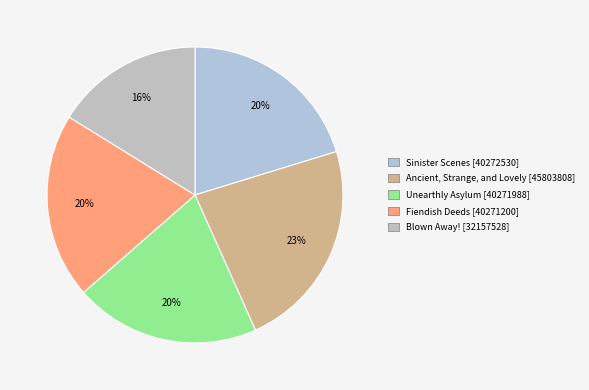

What percentage is the Unearthly Asylum slice, to the nearest percent?

20%